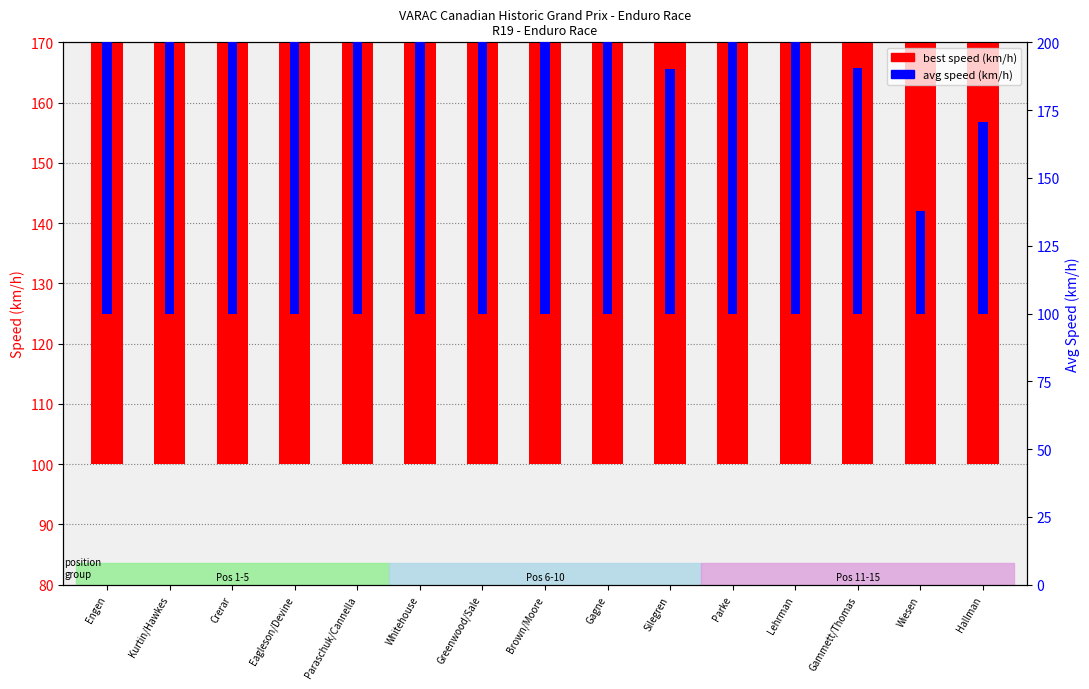

At which category is the sum across all series the highest?

Engen